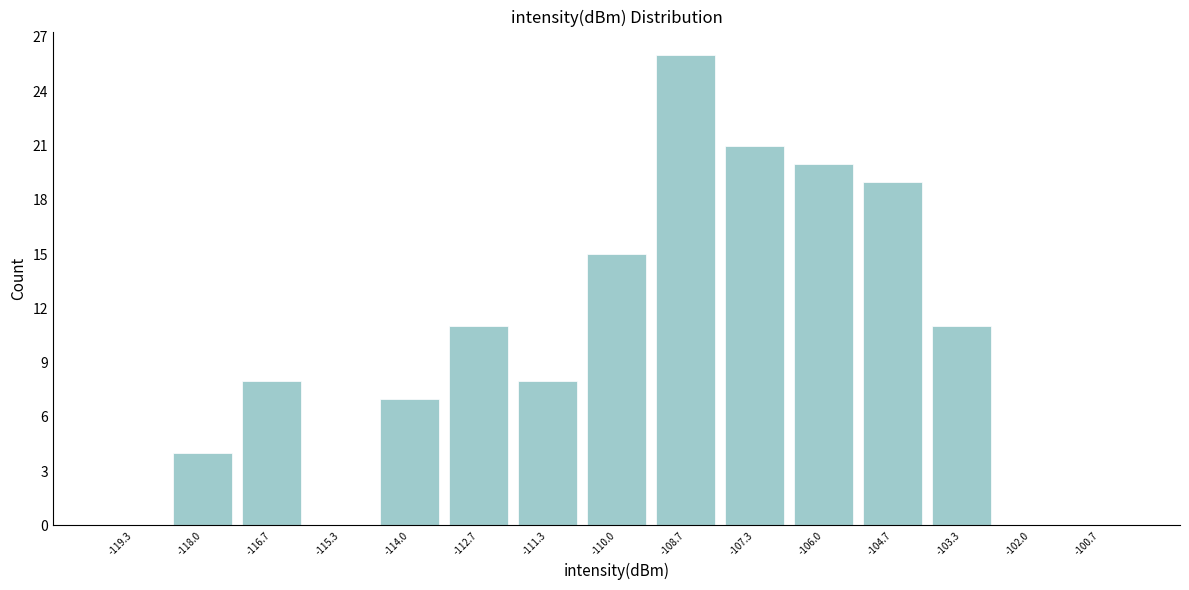

What is the height of the bar covering -108.0 to -106.6 on the x-axis? Neither the bar edges nor the heights are printed on the chart, so give them approximately, as read against the axes.

21